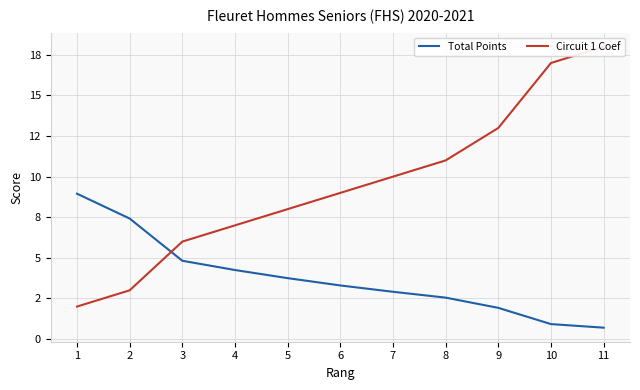

Is this an area chart (filled region under the line)?

No